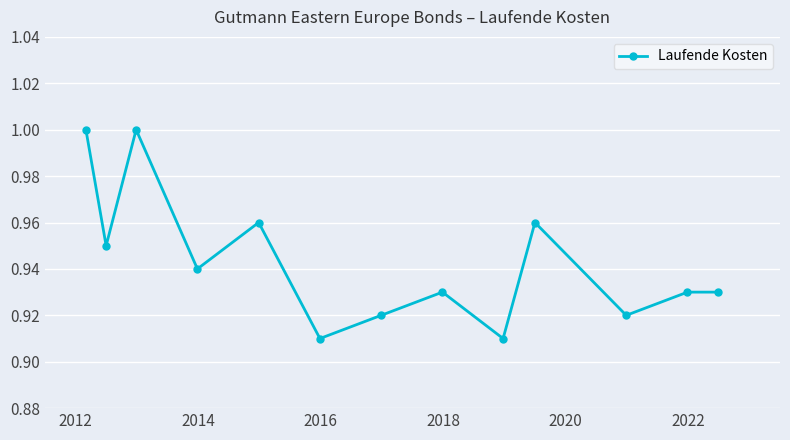

What is the sum of all values?

12.3